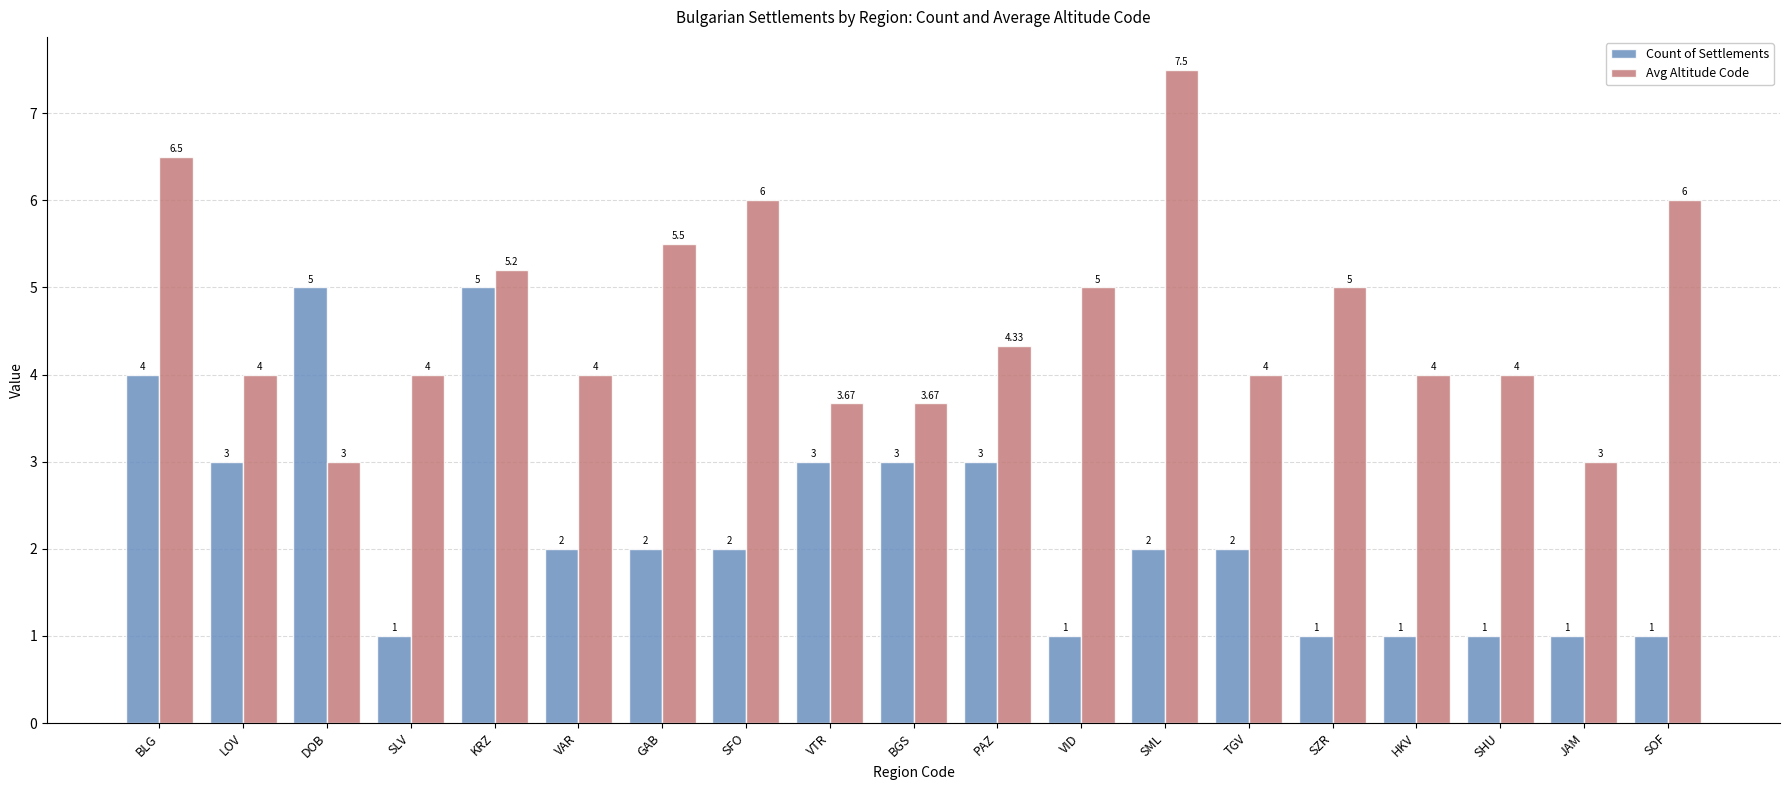

Which series has the largest total across all categories?

Avg Altitude Code